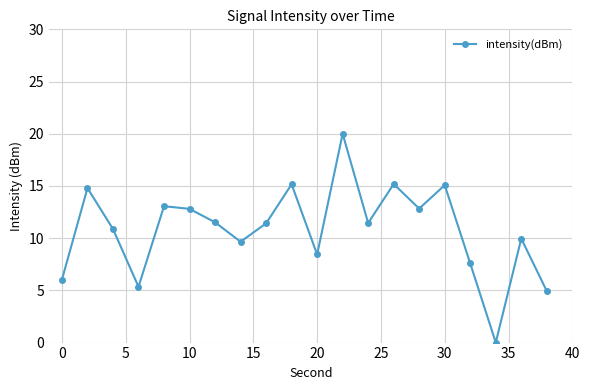

What is the greatest value displayed?

20.0